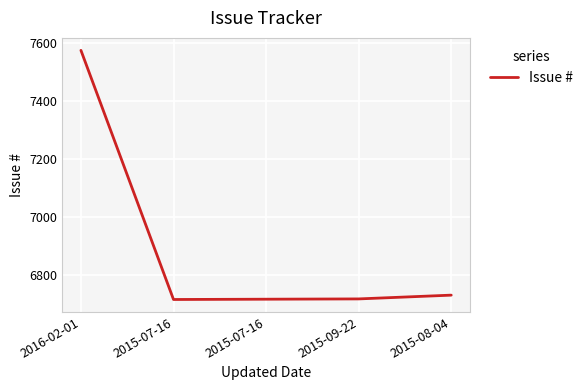

Rank the categories by value from lowest to highest.

2015-07-16, 2015-07-16, 2015-09-22, 2015-08-04, 2016-02-01